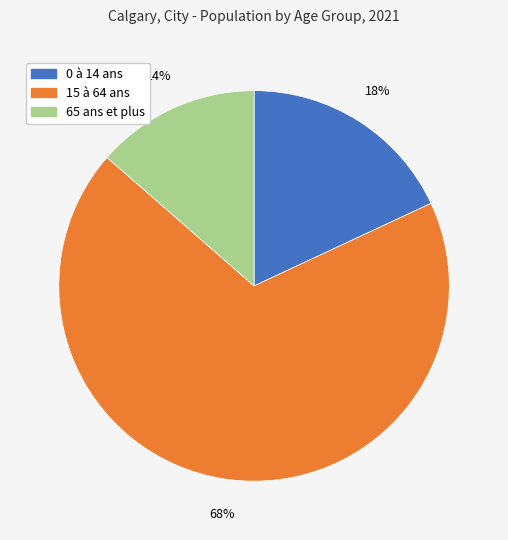

The 15 à 64 ans slice represents 79% of the pie. True or false?

False